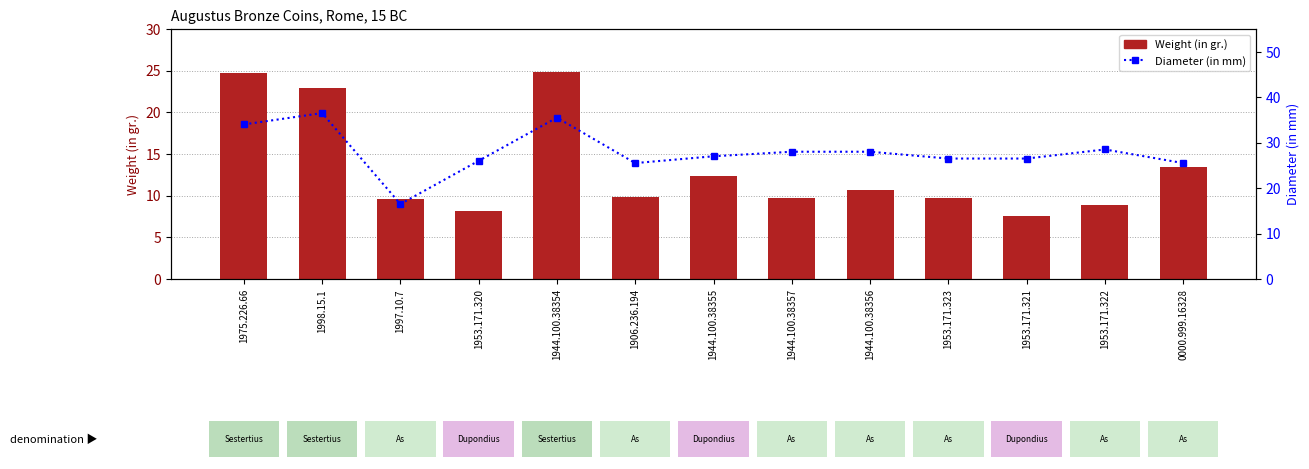

Reading left to right, transcribe all the data shown in this chart.

Weight (in gr.): 24.8	22.9	9.6	8.1	24.9	9.8	12.4	9.8	10.7	9.7	7.6	8.9	13.4
Diameter (in mm): 34.0	36.5	16.5	26.0	35.5	25.5	27.0	28.0	28.0	26.5	26.5	28.5	25.5